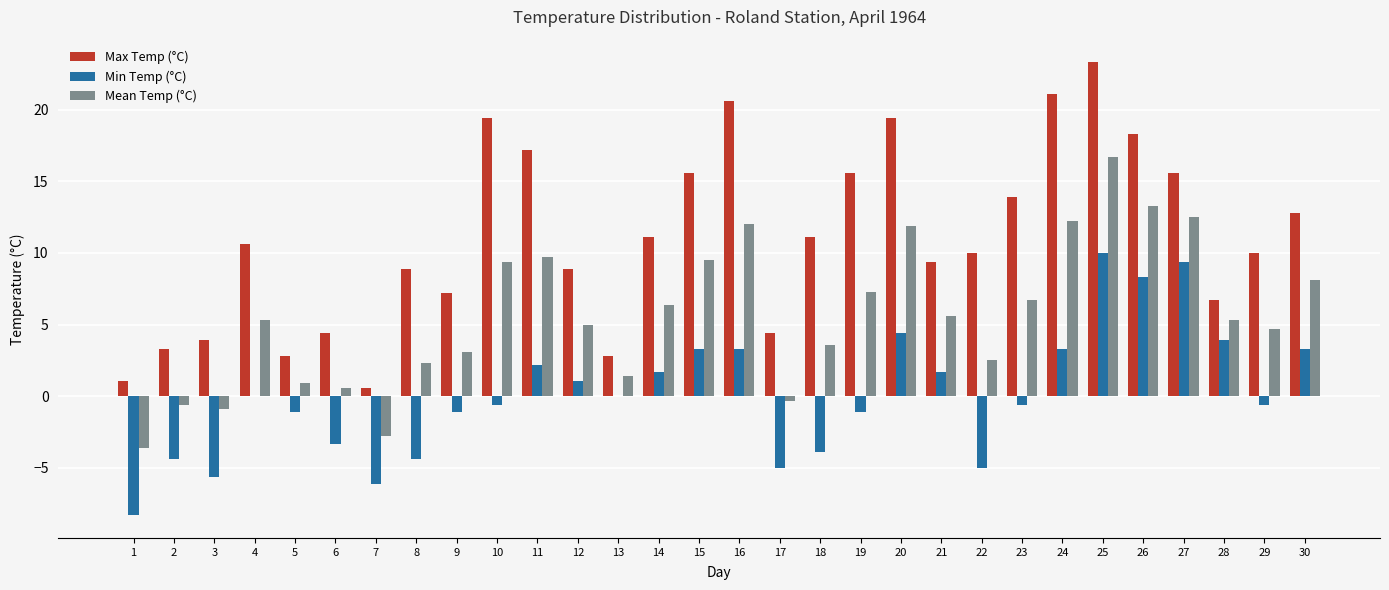

Which series has the largest total across all categories?

Max Temp (°C)